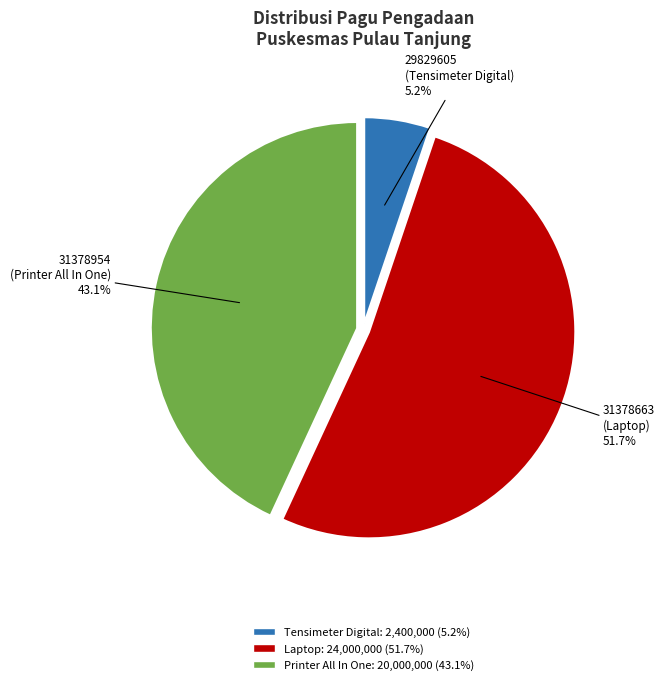

Is there any slice that represents more than half of the pie?

Yes